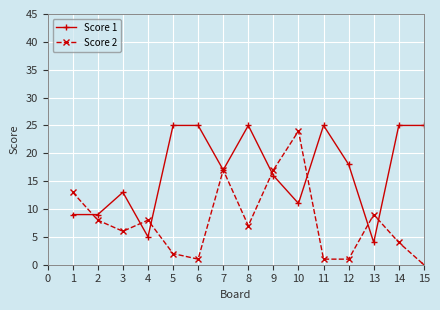

Is the value of Score 1 at 8 greater than the value of Score 2 at 9?

Yes